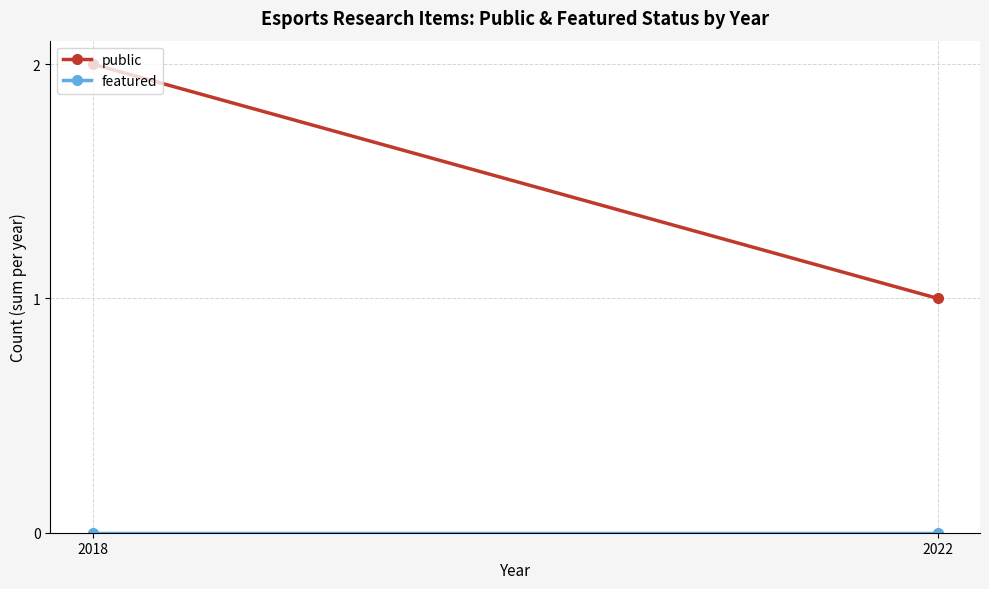

Reading left to right, extract all data points from this chart.

public: 2	1
featured: 0	0